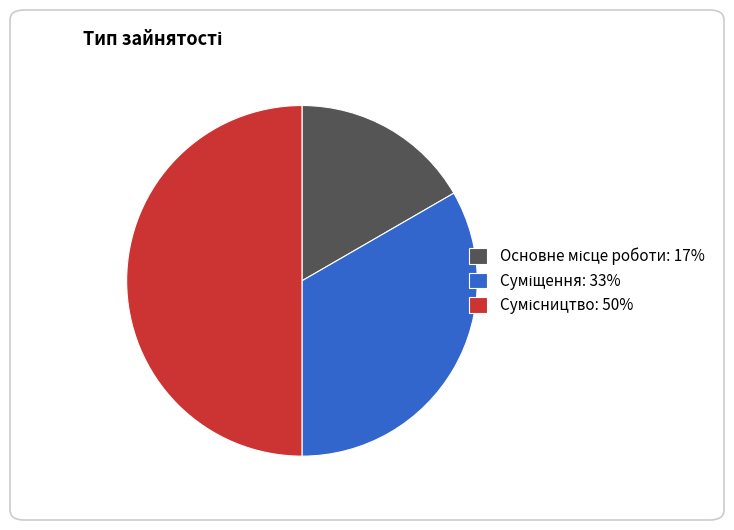

To the nearest percent, what is the average slice percentage?

33%